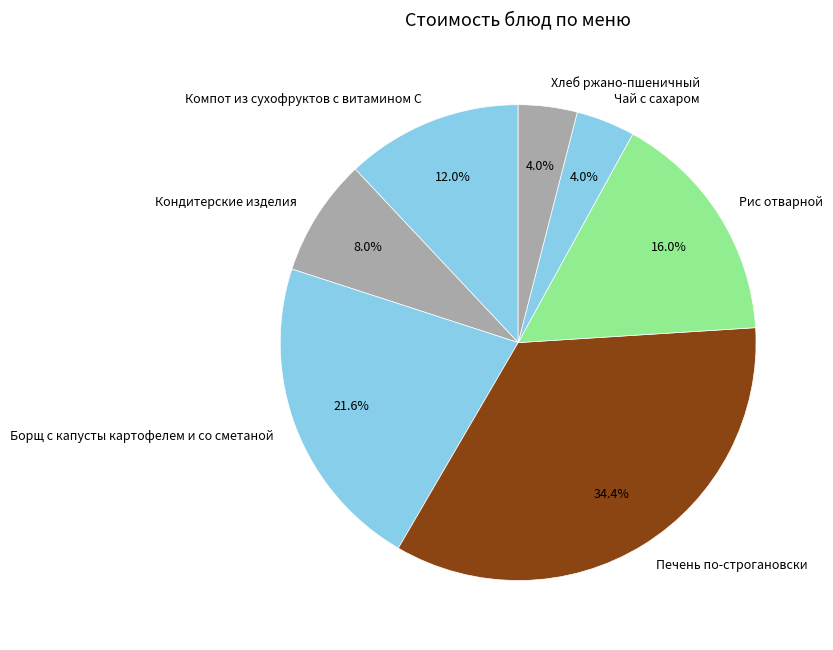

What percentage do Борщ с капусты картофелем и со сметаной and Компот из сухофруктов с витамином С together represent?

33.6%